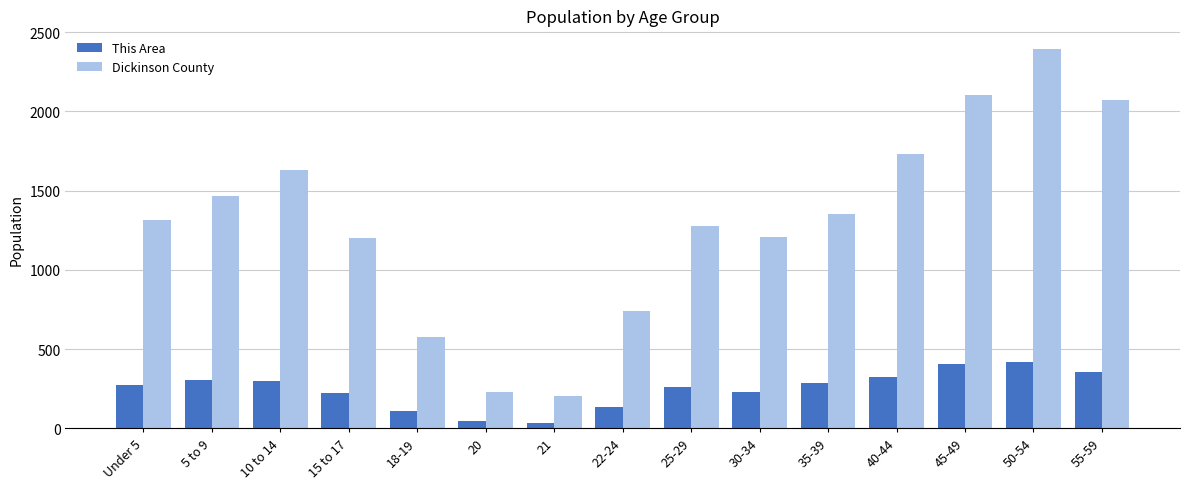

What are all the series names shown in the legend?

This Area, Dickinson County